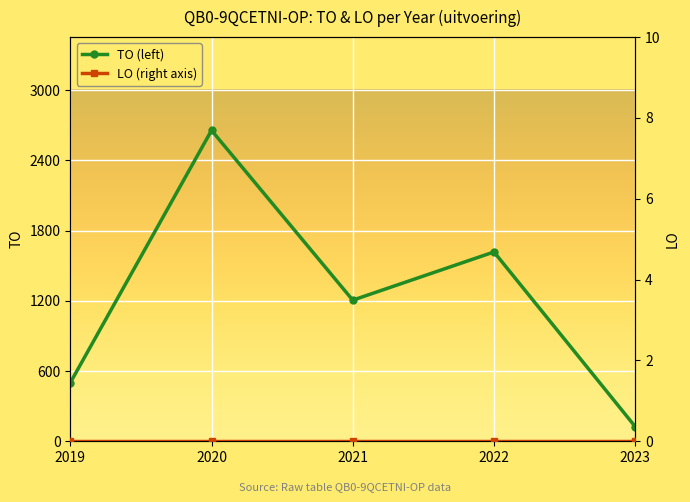

Reading left to right, transcribe all the data shown in this chart.

TO (left): 500	2657	1206	1618	125
LO (right axis): 0	0	0	0	0